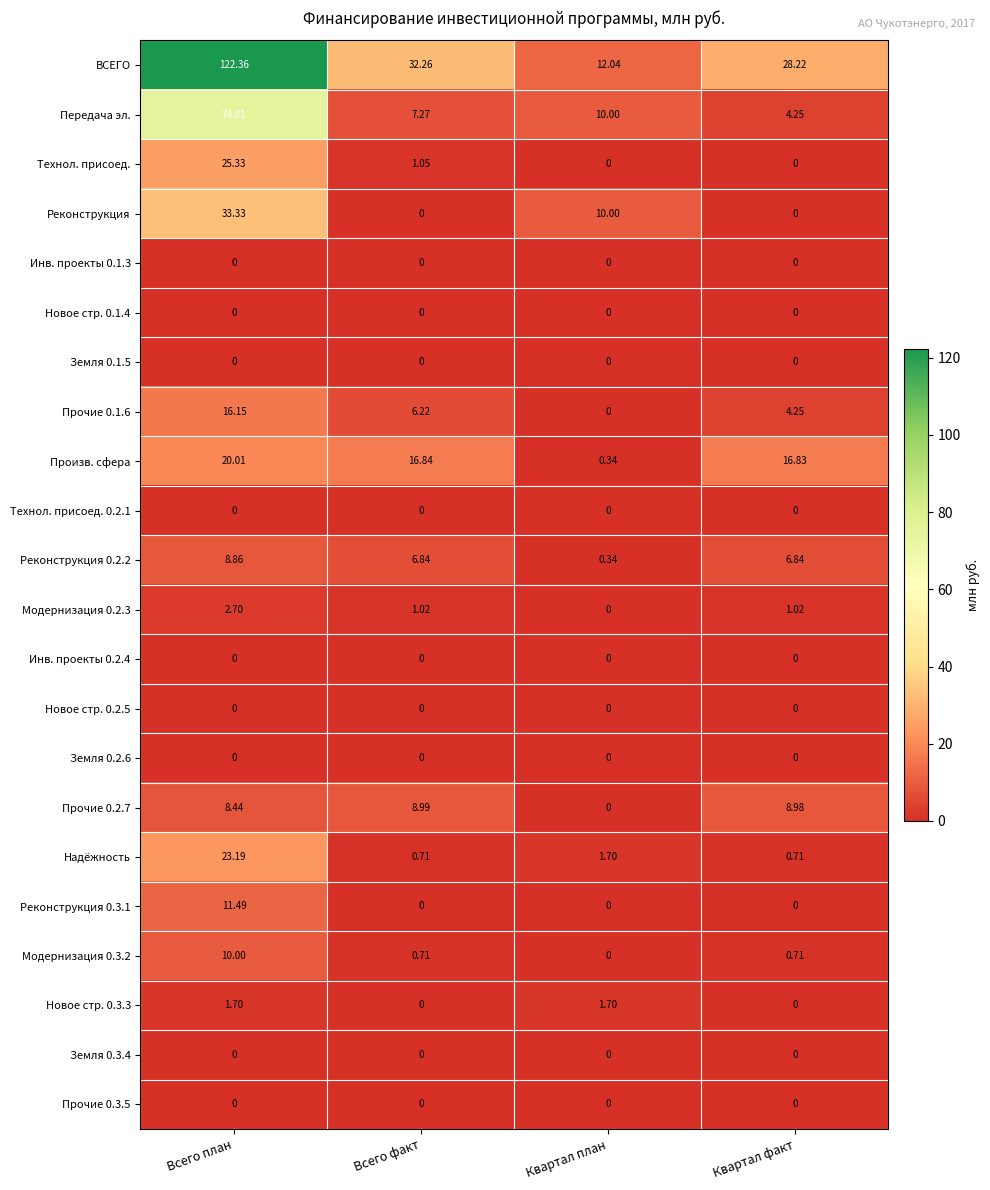

Which series changed the most between Всего факт and Квартал план?

ВСЕГО